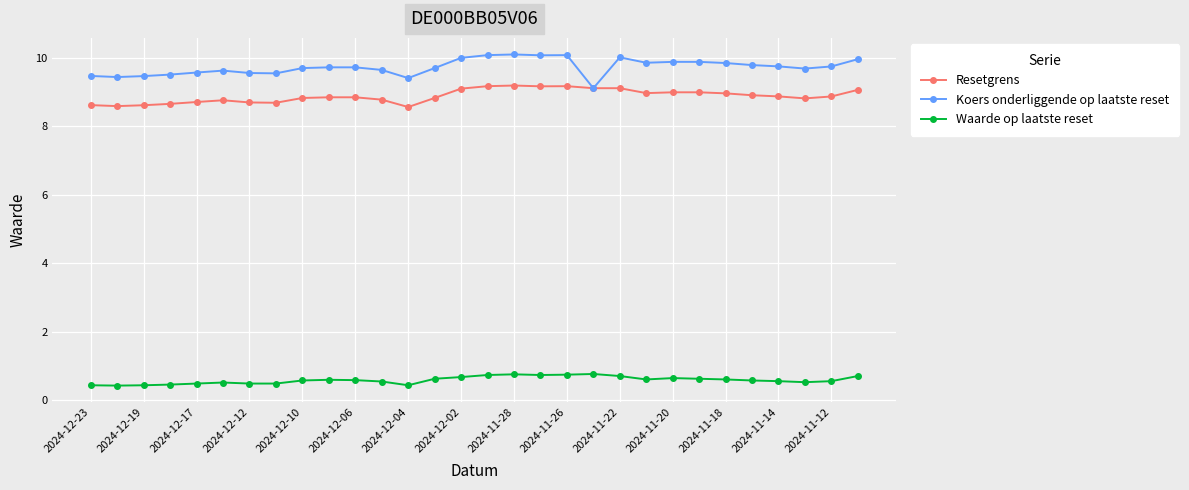

What is the value of the Resetgrens point at the 11th from the left?

8.9